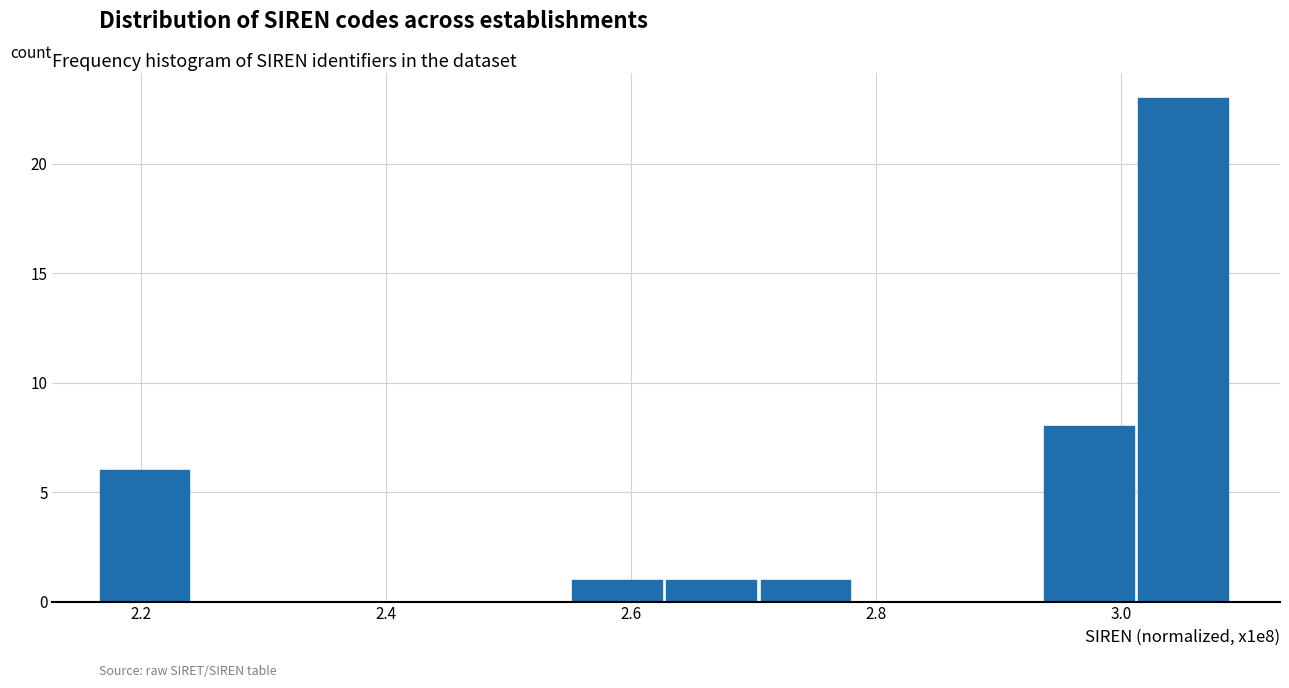

Read against the x-axis, roughly where is the centre of the tallest bar?

3.06